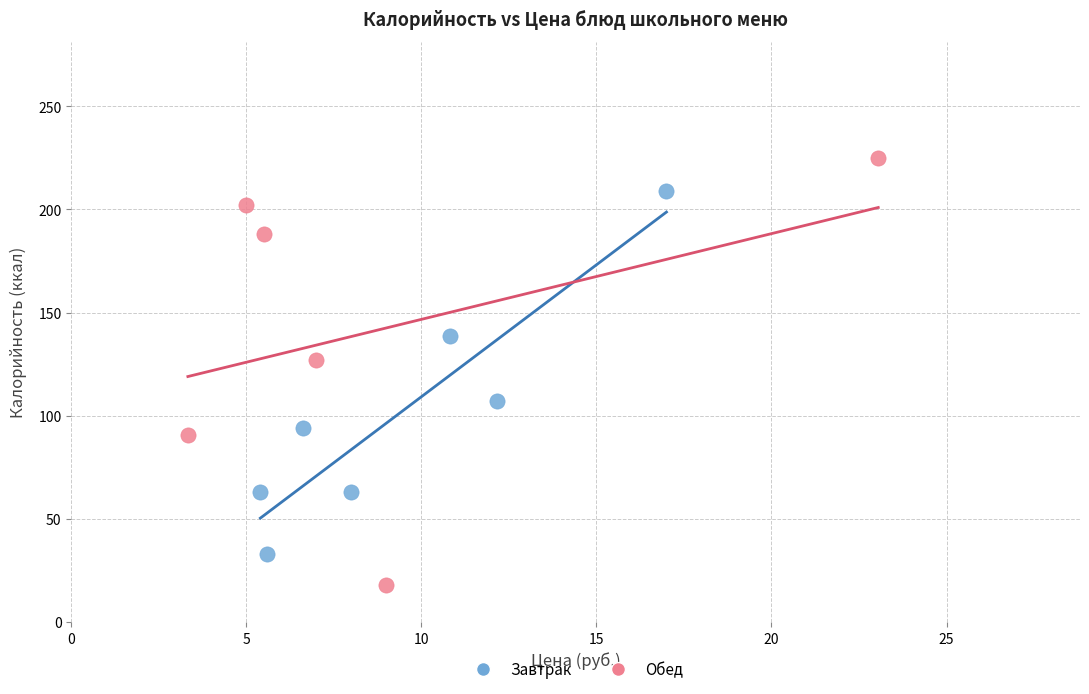

Which series has the widest spread of Y values?

Обед